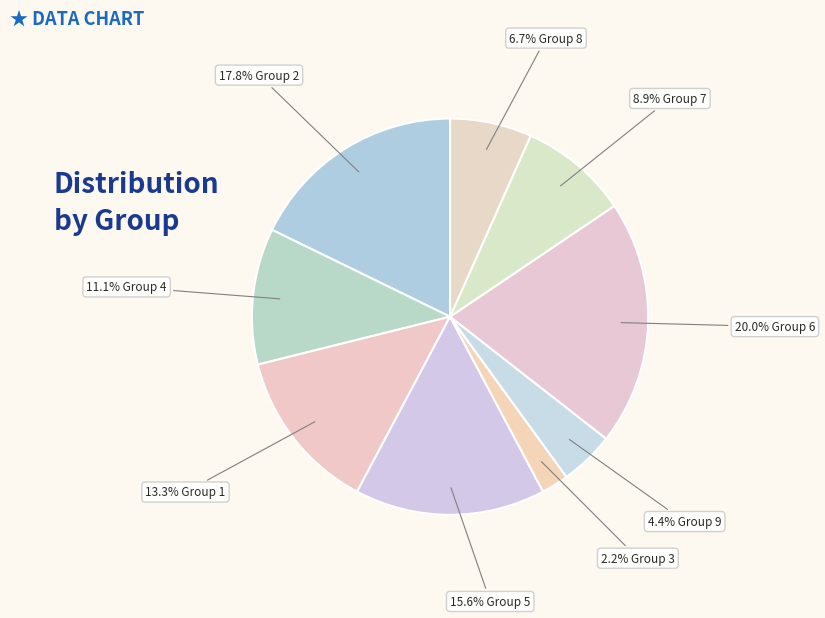

How many segments does this pie chart have?

9